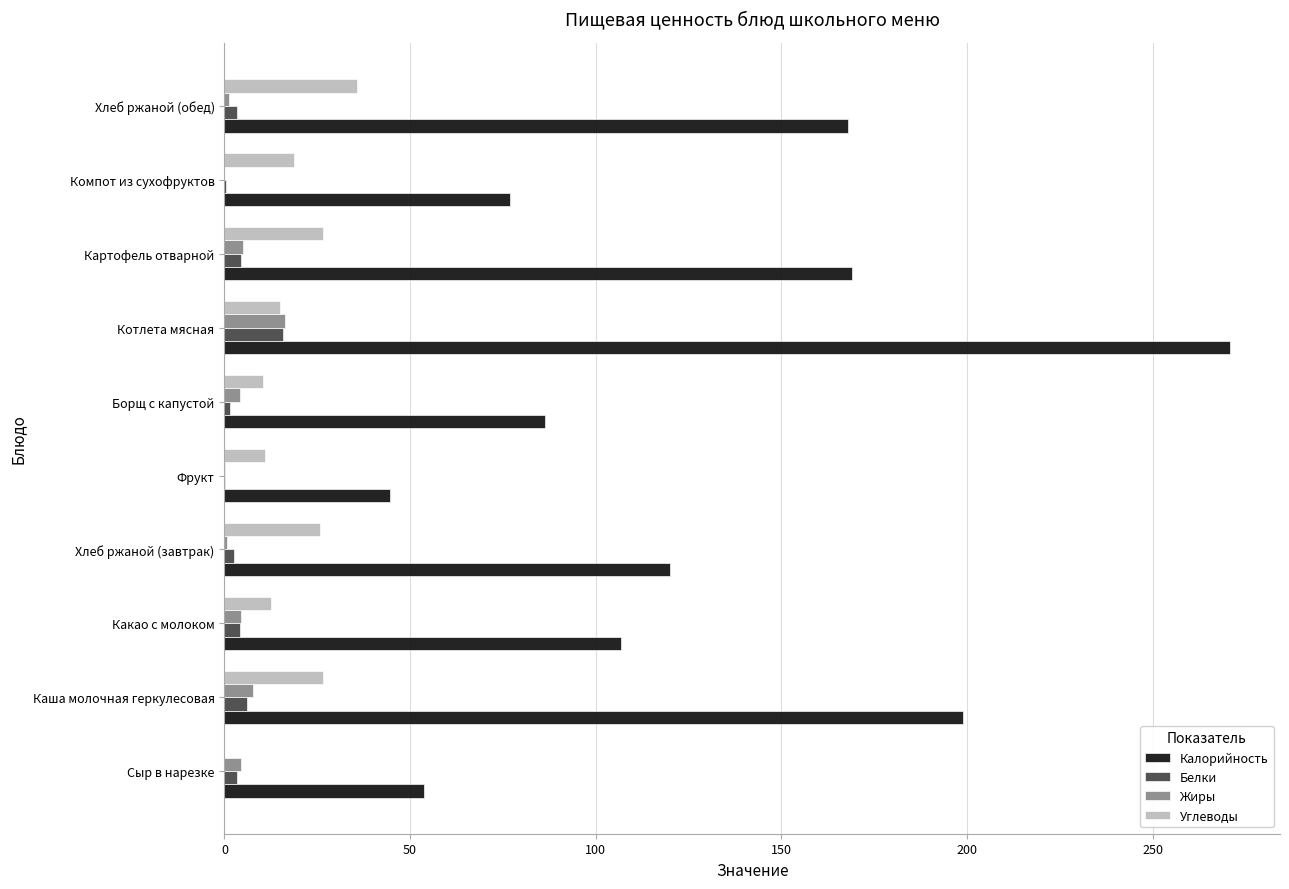

Between Котлета мясная and Картофель отварной, which series saw the biggest shift?

Калорийность